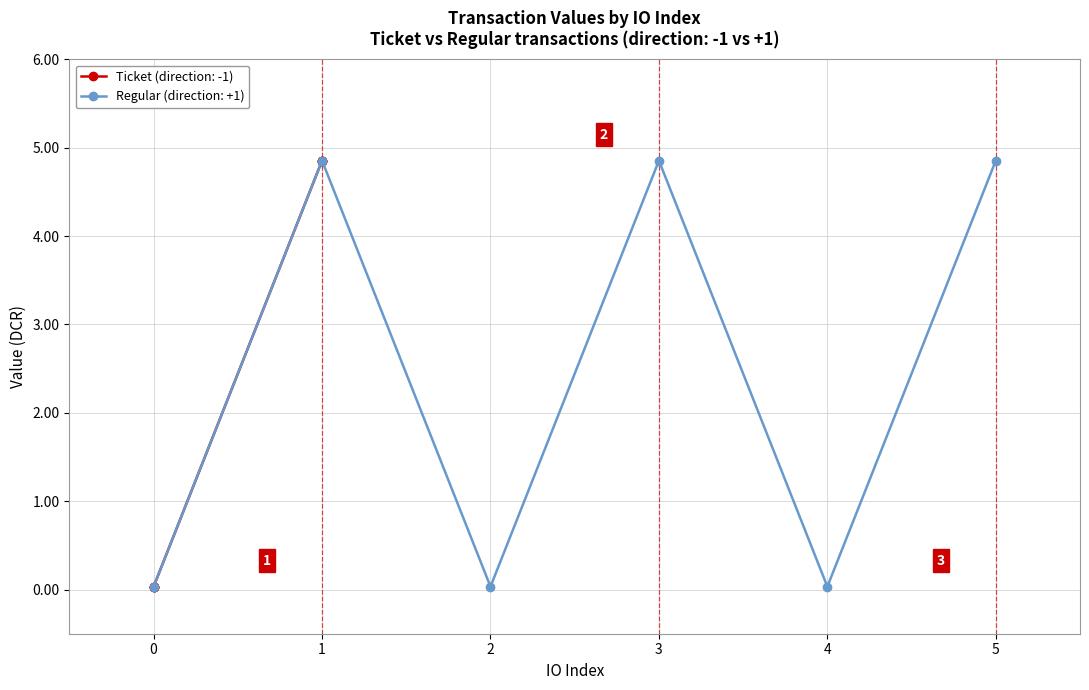

List the series in order of their peak value, lowest first.

Ticket (value), Regular (value)